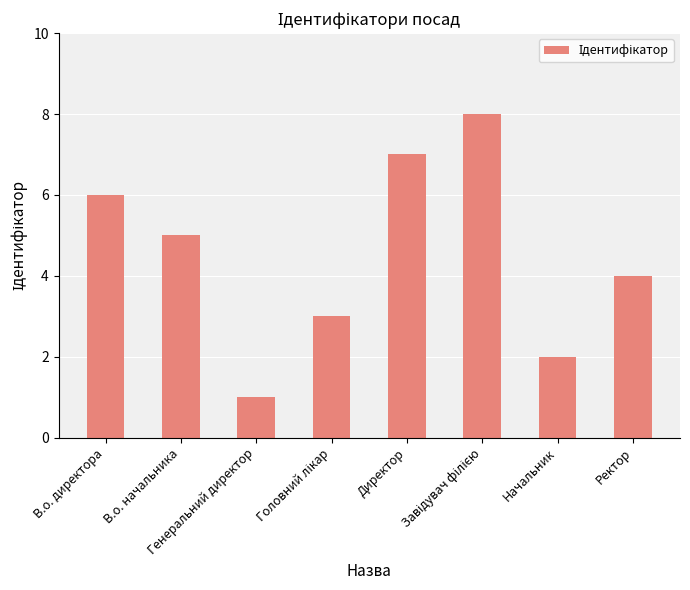

What is the difference between the maximum and minimum values?

7